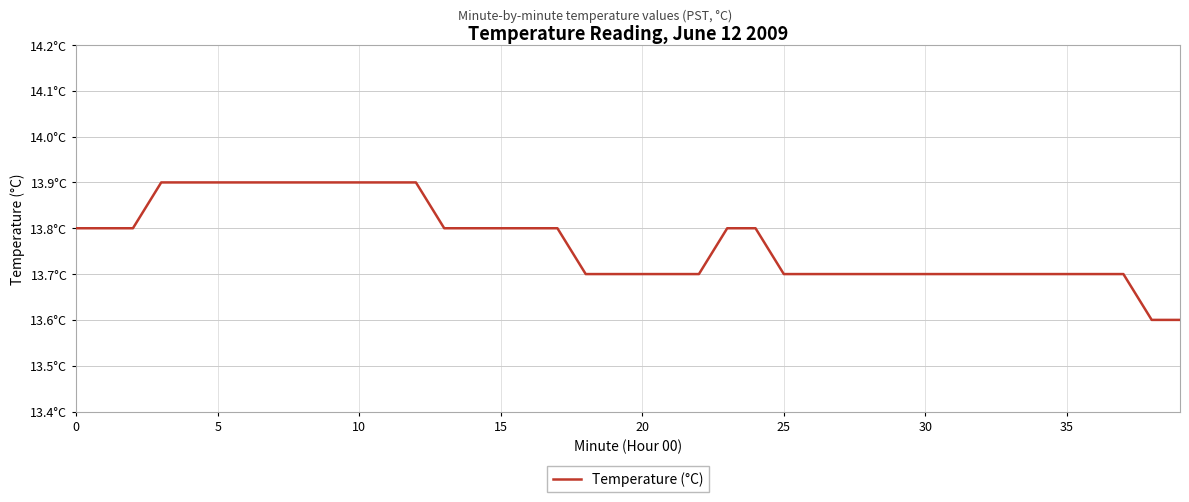

What is the value of the 23rd point from the left?

13.7